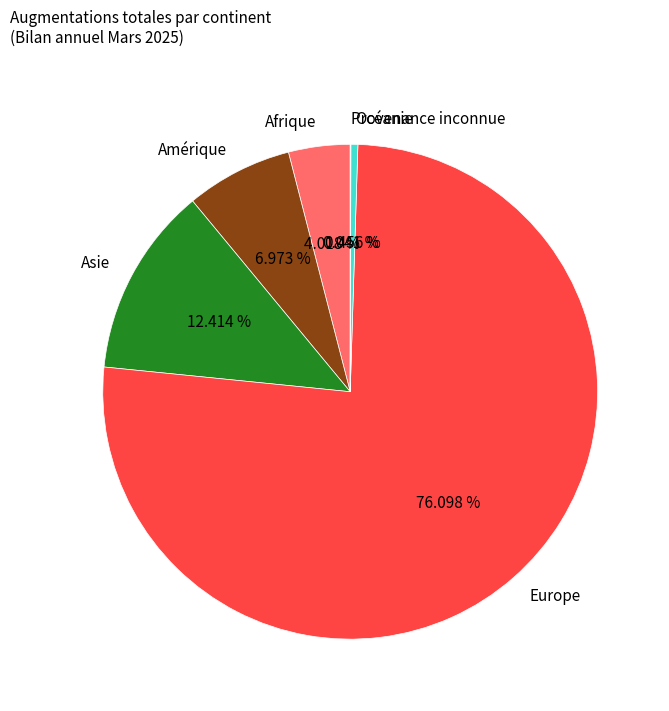

What percentage is the Asie slice, to the nearest percent?

12%